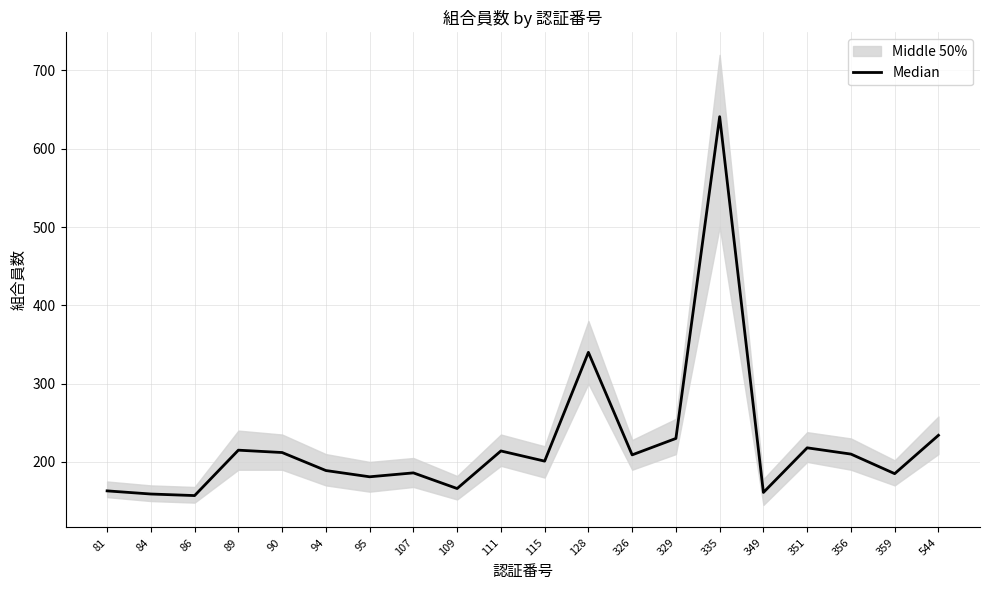

What is the change in value from 329 to 544?

+4